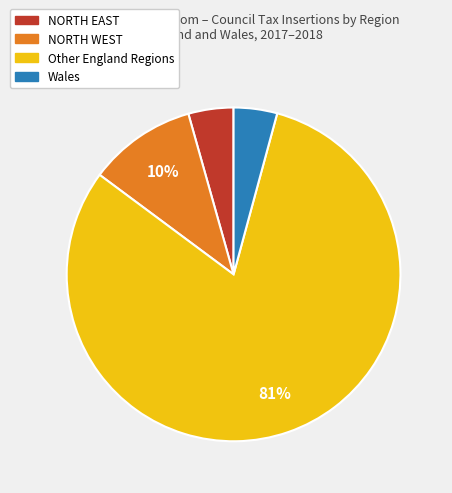

Between NORTH EAST and Other England Regions, which is larger?

Other England Regions